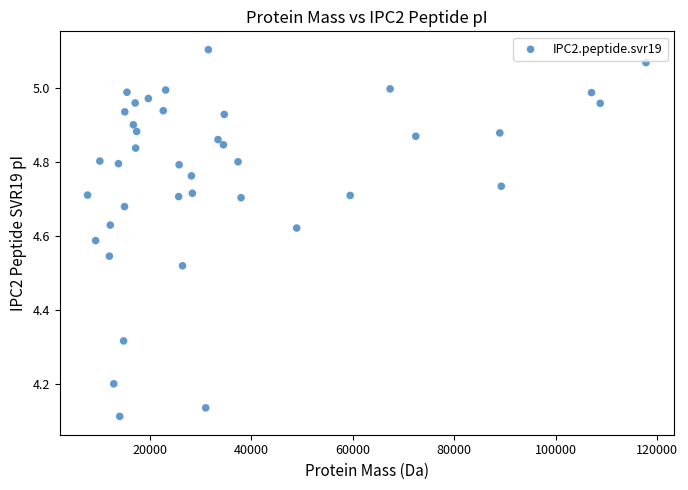

What is the range of X values (max minus min)?

110051.8